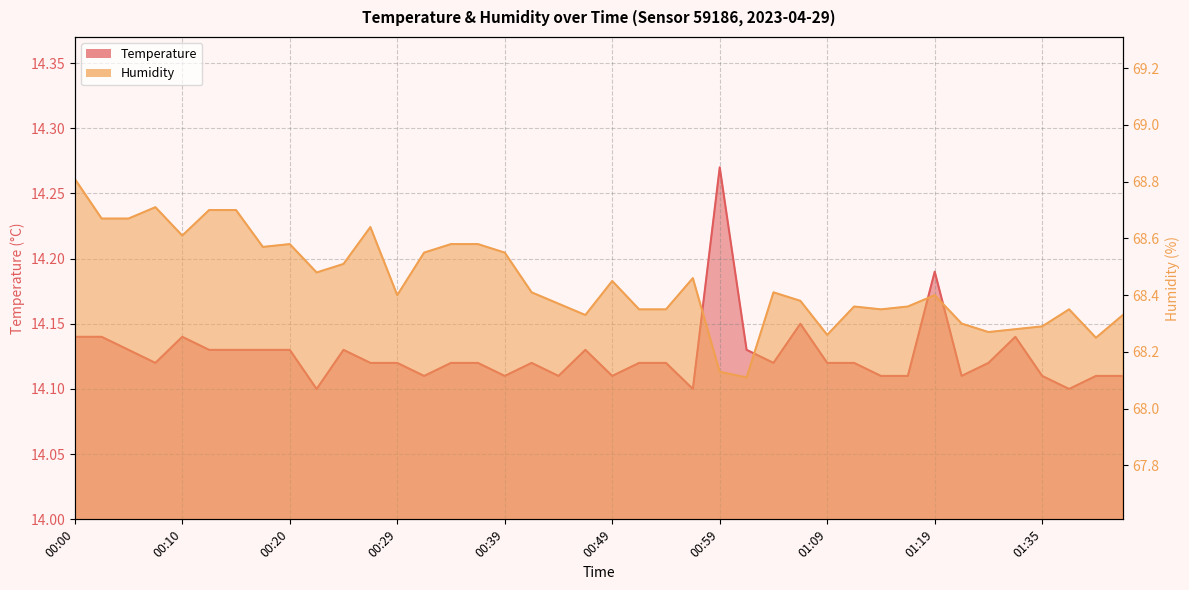

Reading left to right, extract all data points from this chart.

Temperature: 14.1	14.1	14.1	14.1	14.1	14.1	14.1	14.1	14.1	14.1	14.1	14.1	14.1	14.1	14.1	14.1	14.1	14.1	14.1	14.1	14.1	14.1	14.1	14.1	14.3	14.1	14.1	14.2	14.1	14.1	14.1	14.1	14.2	14.1	14.1	14.1	14.1	14.1	14.1	14.1
Humidity: 68.8	68.7	68.7	68.7	68.6	68.7	68.7	68.6	68.6	68.5	68.5	68.6	68.4	68.5	68.6	68.6	68.5	68.4	68.4	68.3	68.5	68.3	68.3	68.5	68.1	68.1	68.4	68.4	68.3	68.4	68.3	68.4	68.4	68.3	68.3	68.3	68.3	68.3	68.2	68.3